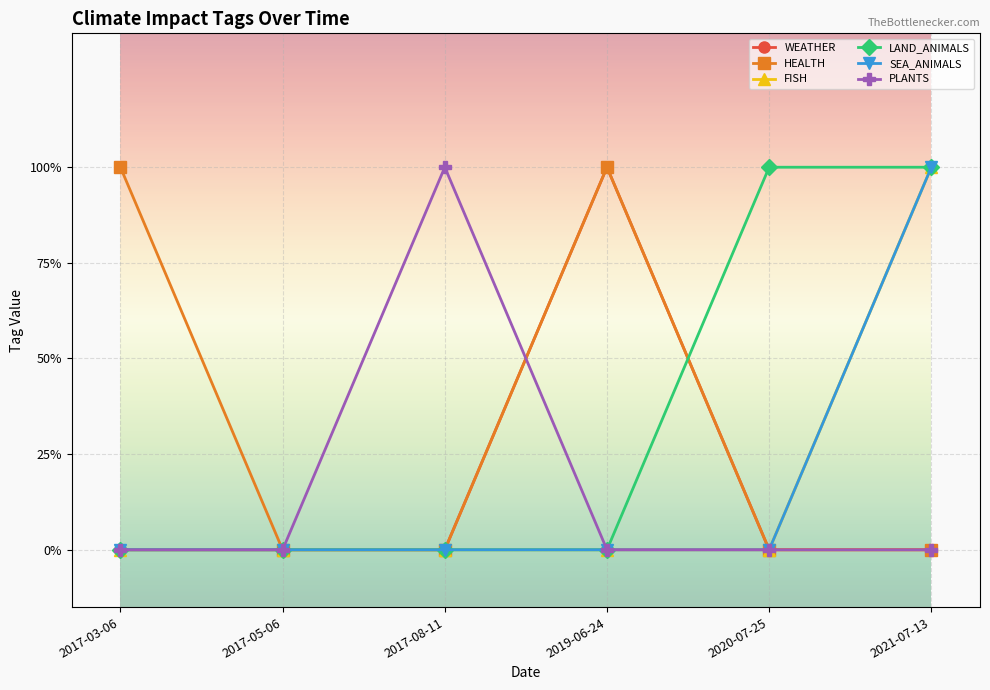

Is this an area chart (filled region under the line)?

No